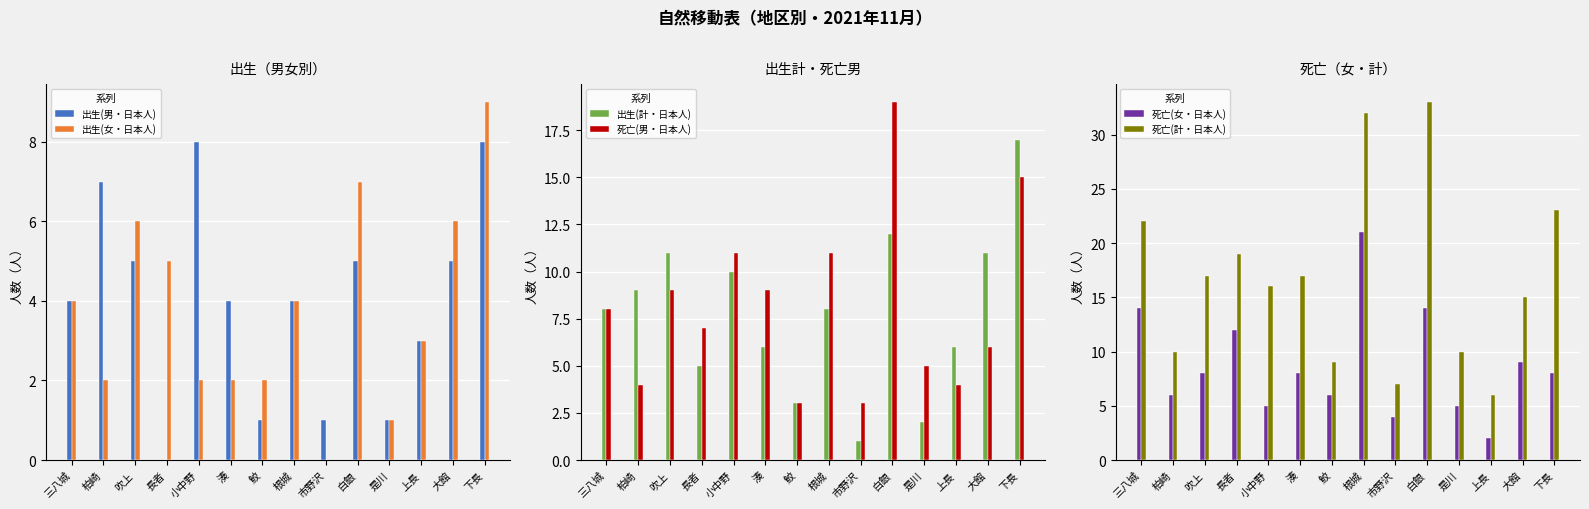

What is the average value of the 出生(計・日本人) series?

8